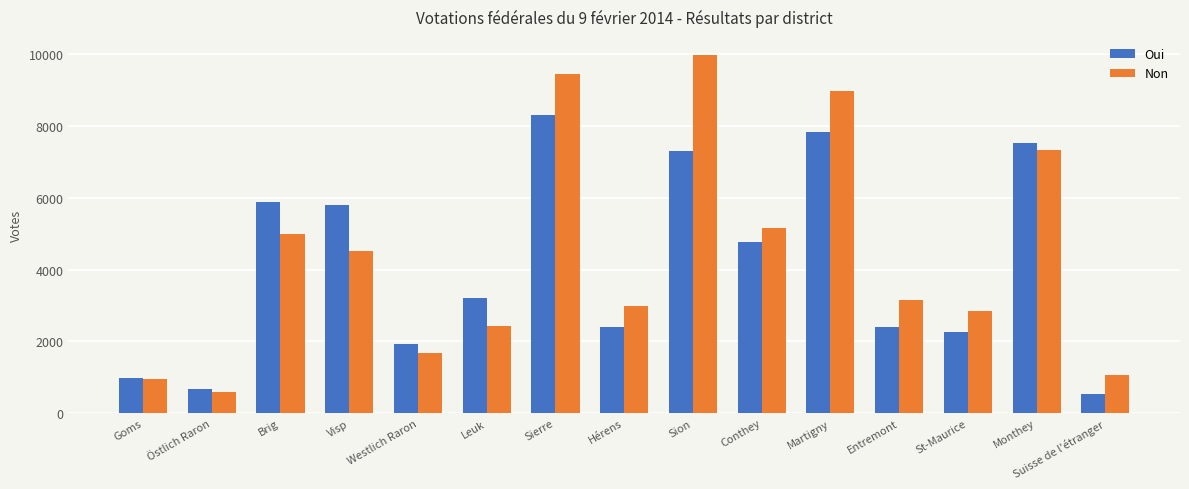

What is the approximate value of Non at Sion, to the nearest 100?

10000